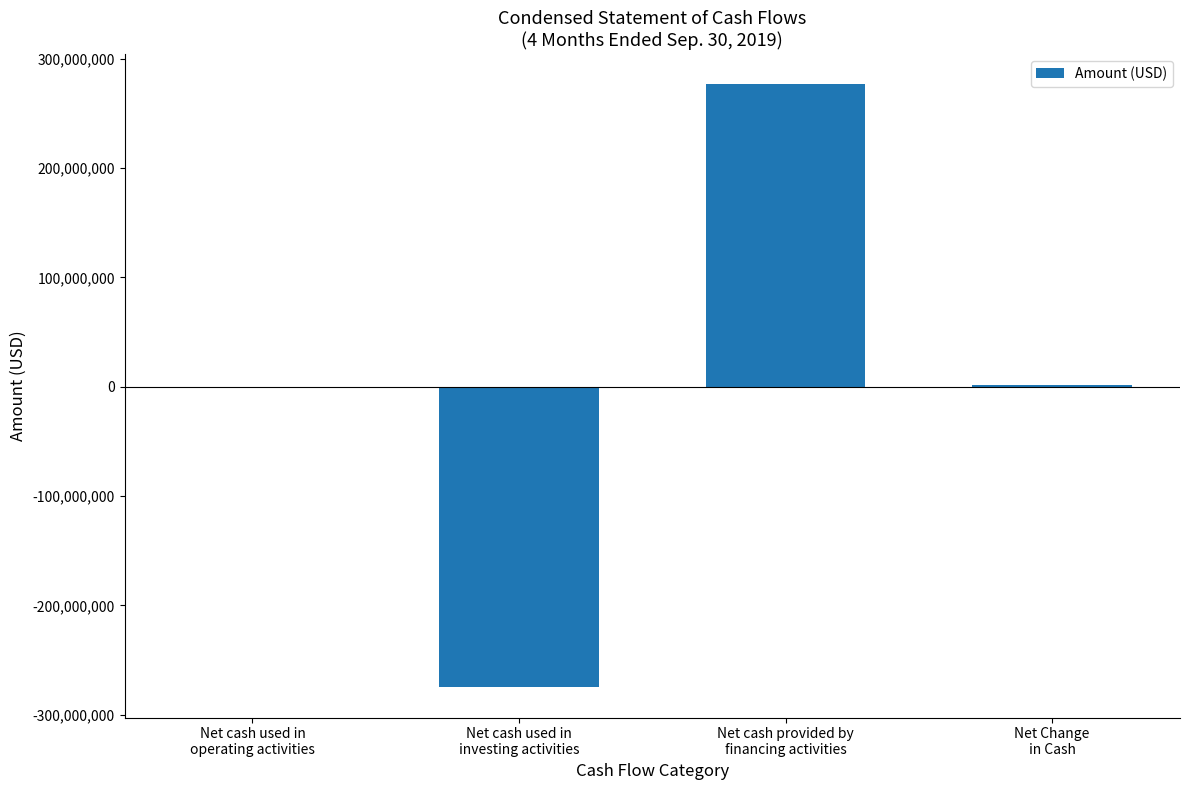

Approximately how many times larger is the value at Net cash provided by
financing activities compared to Net Change
in Cash?

152.2